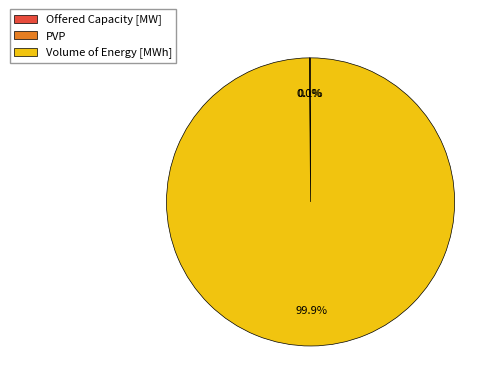

Which category has the biggest portion of the pie?

Volume of Energy [MWh]